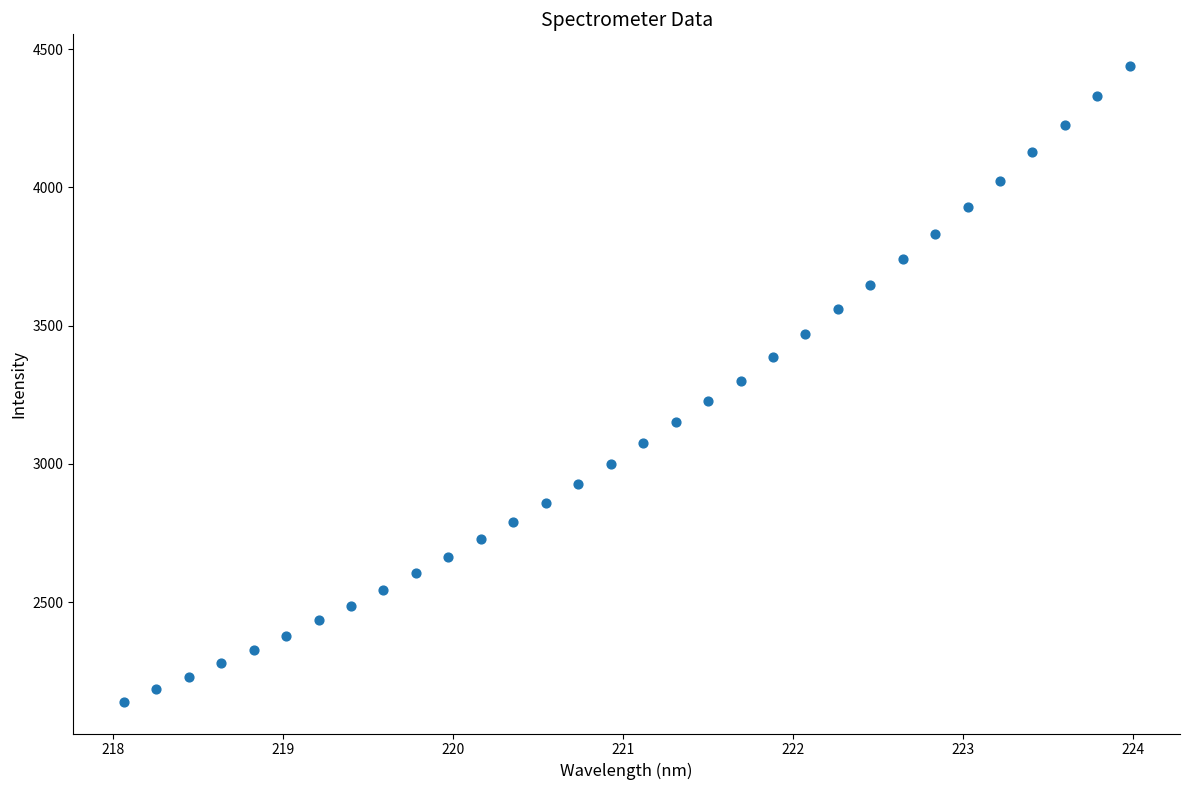

What is the range of X values (max minus min)?

5.9